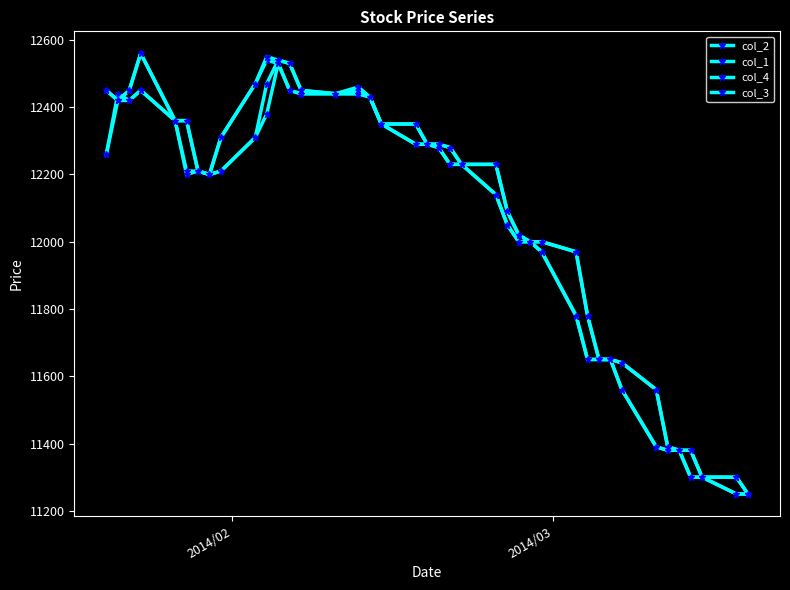

Count the number of data series in this chart.

4